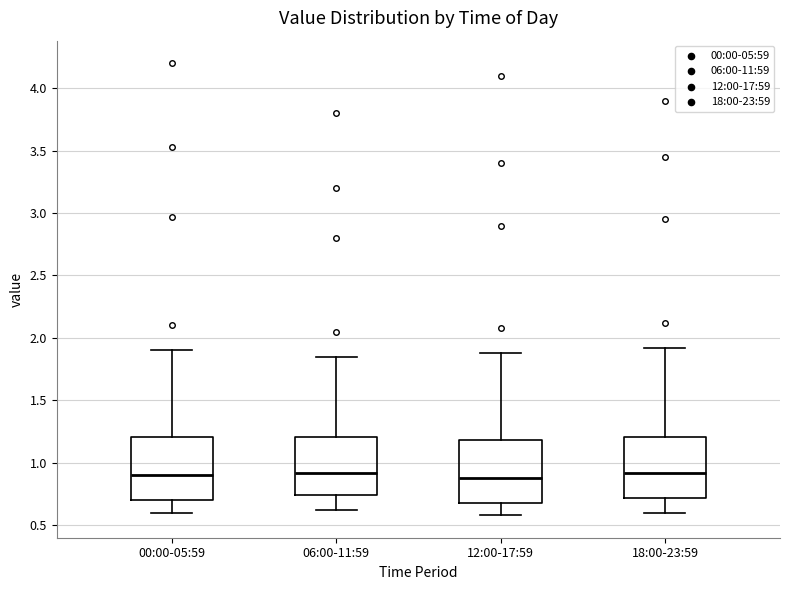

Reading left to right, transcribe this box plot: for each box, give where its median line is, the range the box spans, and where its two whiskers end, as read against the y-axis. The values are not printed on the chart, so give them approximately, as read against the axis.

00:00-05:59: median 0.90, box 0.70 to 1.20, whiskers 0.60 to 1.90
06:00-11:59: median 0.90, box 0.75 to 1.20, whiskers 0.60 to 1.85
12:00-17:59: median 0.90, box 0.70 to 1.20, whiskers 0.60 to 1.90
18:00-23:59: median 0.90, box 0.70 to 1.20, whiskers 0.60 to 1.90